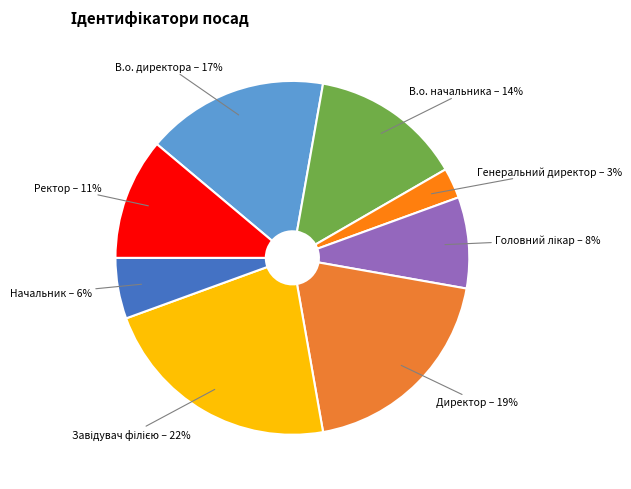

To the nearest percent, what is the average slice percentage?

12%